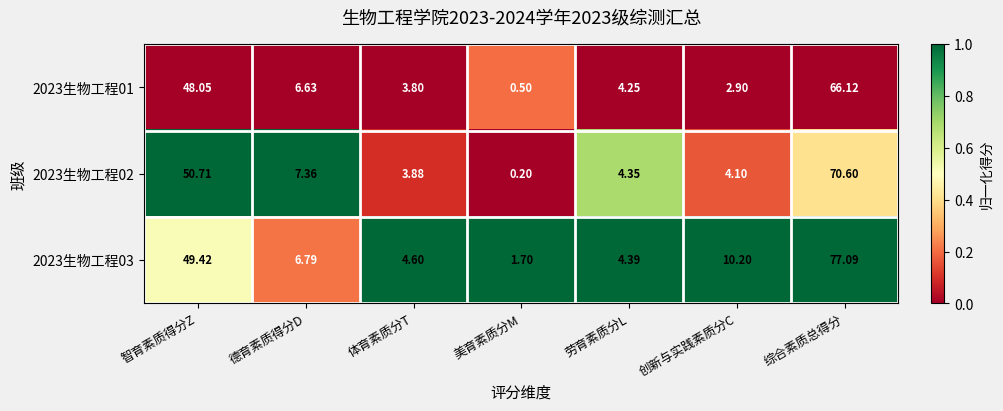

List the labels in order of 2023生物工程03 value, largest first.

综合素质总得分, 智育素质得分Z, 创新与实践素质分C, 德育素质得分D, 体育素质分T, 劳育素质分L, 美育素质分M